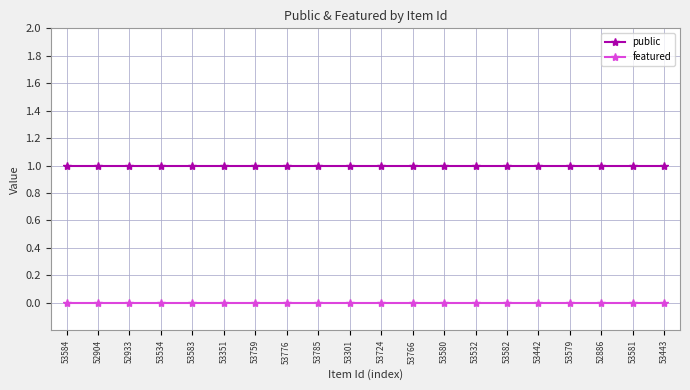

What is the label of the 7th point from the right?

53532